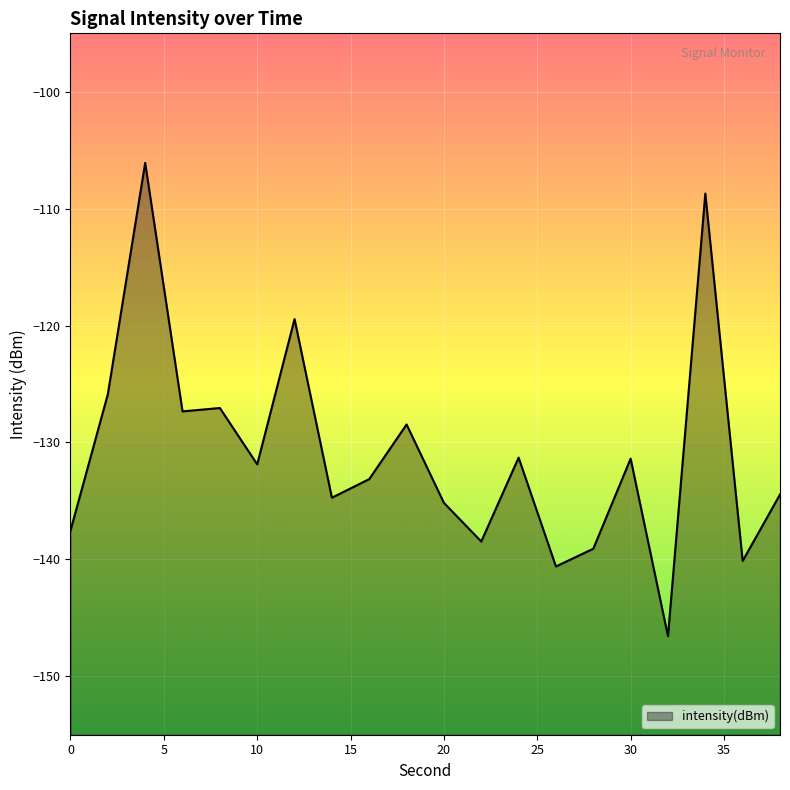

Rank the categories by value from highest to lowest.

4, 34, 12, 2, 8, 6, 18, 24, 30, 10, 16, 38, 14, 20, 0, 22, 28, 36, 26, 32